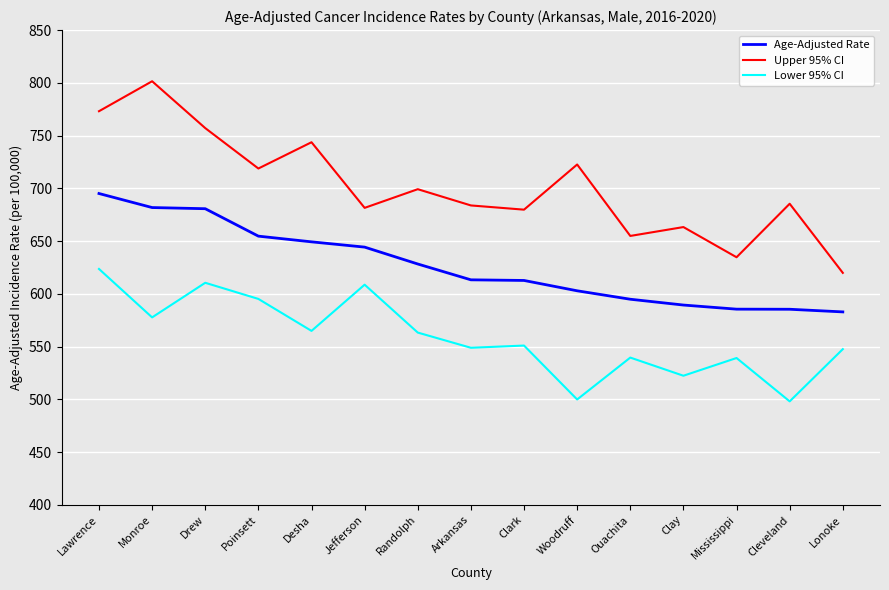

What position from the right is Lawrence?

15